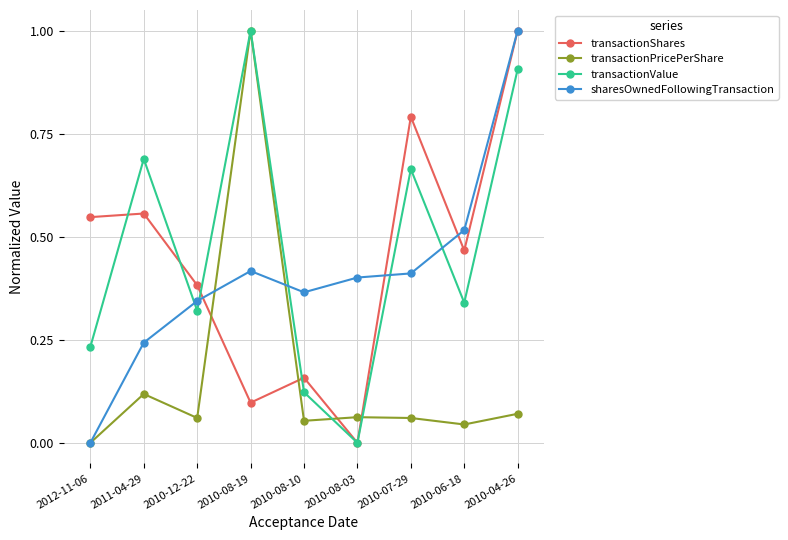

Between 2010-06-18 and 2010-04-26, which series saw the biggest shift?

transactionValue